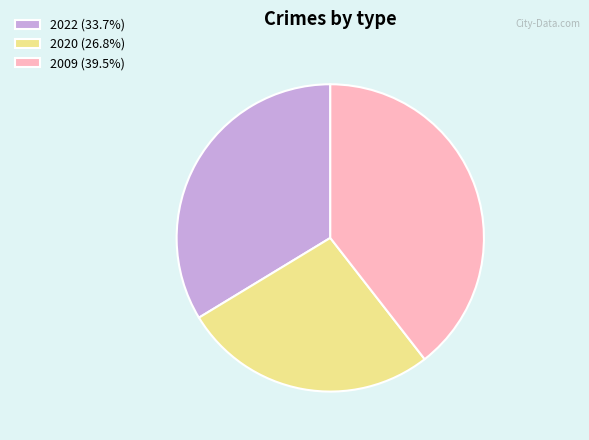

Is there any slice that represents more than half of the pie?

No